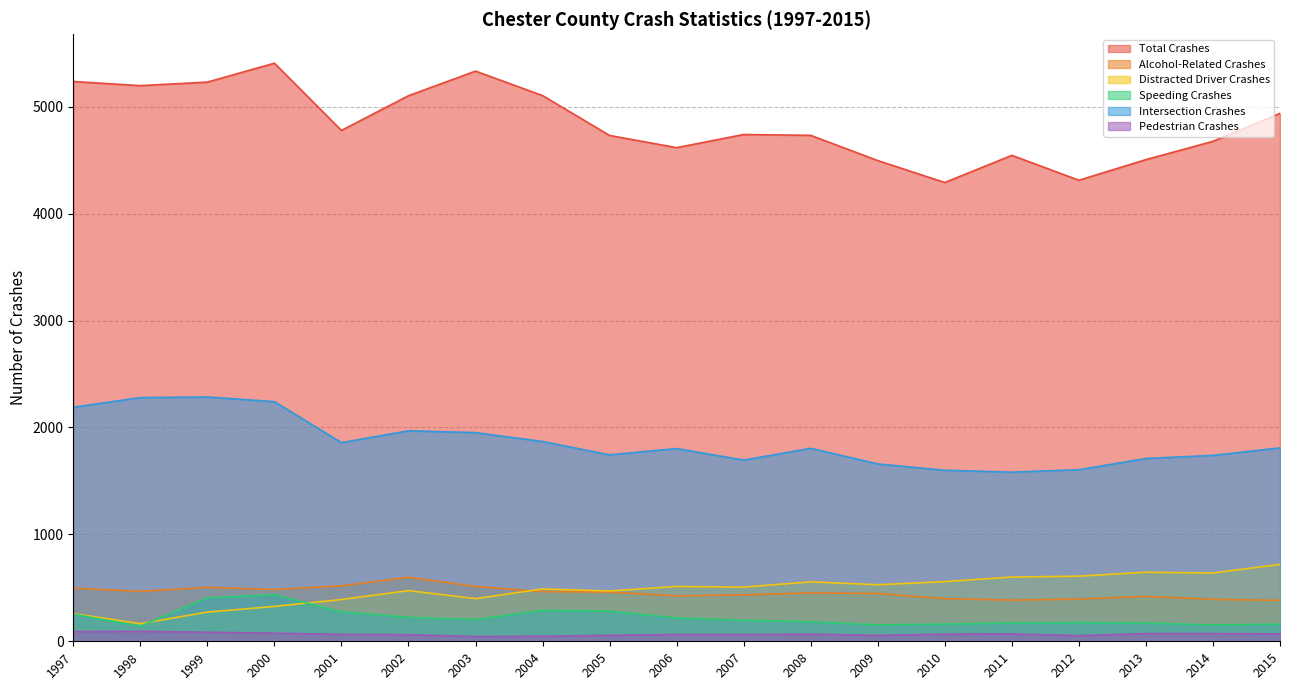

Between 1998 and 2005, which series saw the biggest shift?

Intersection Crashes